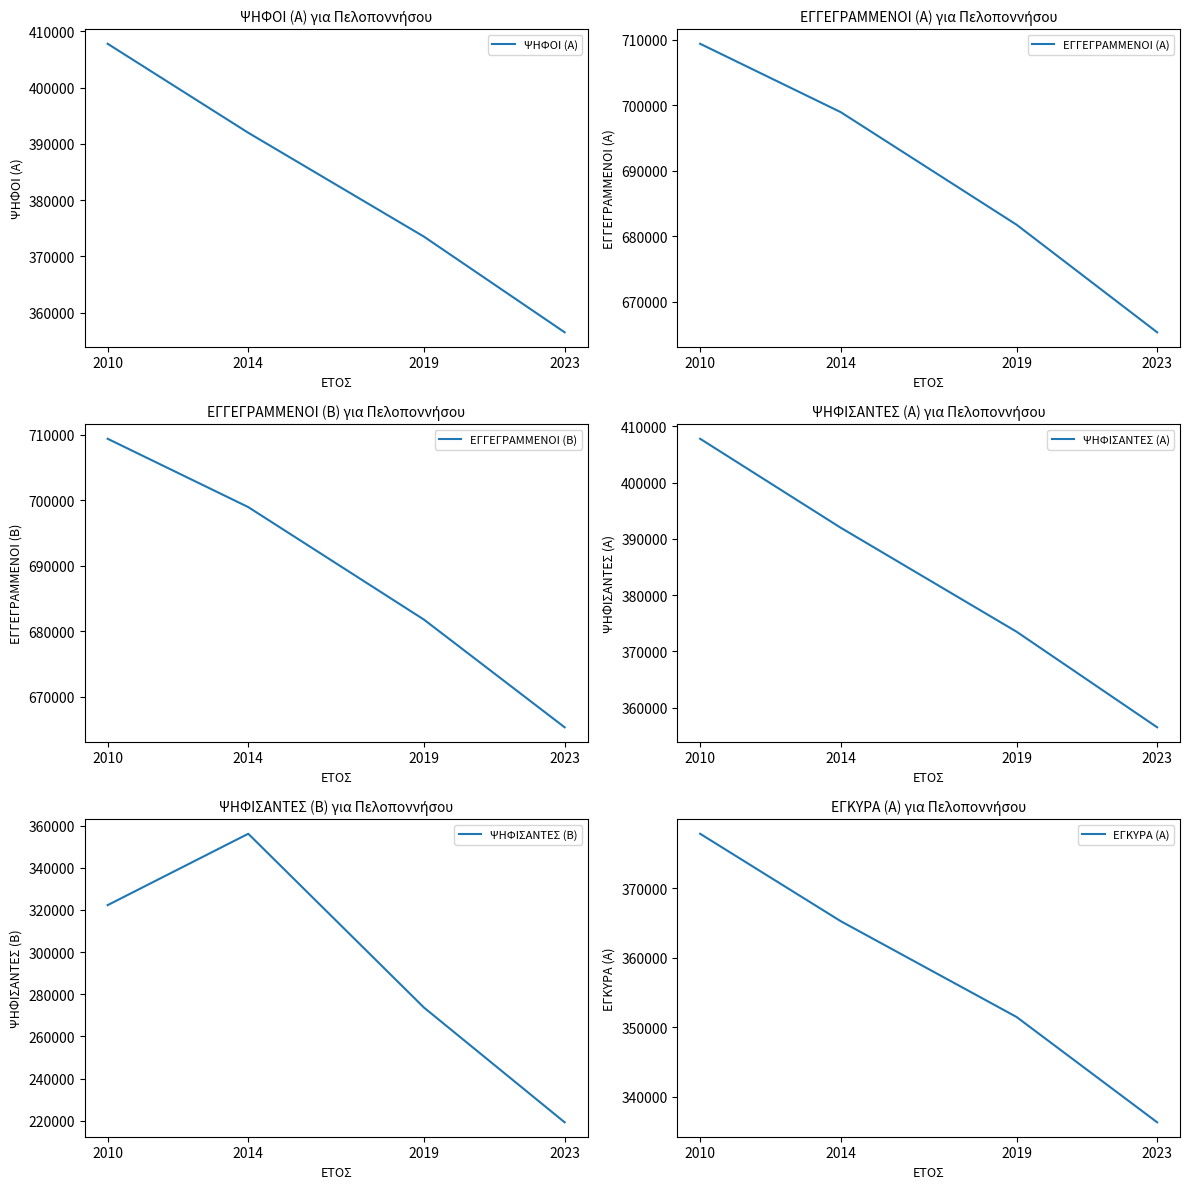

How many distinct data groups are displayed?

6